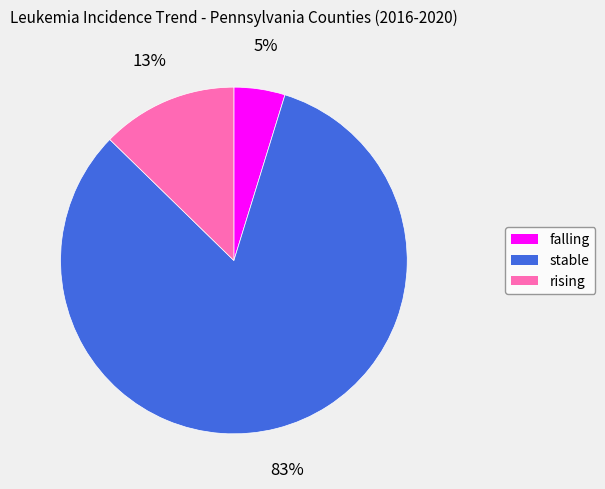

To the nearest percent, what is the difference between the rising and falling slice percentages?

8%